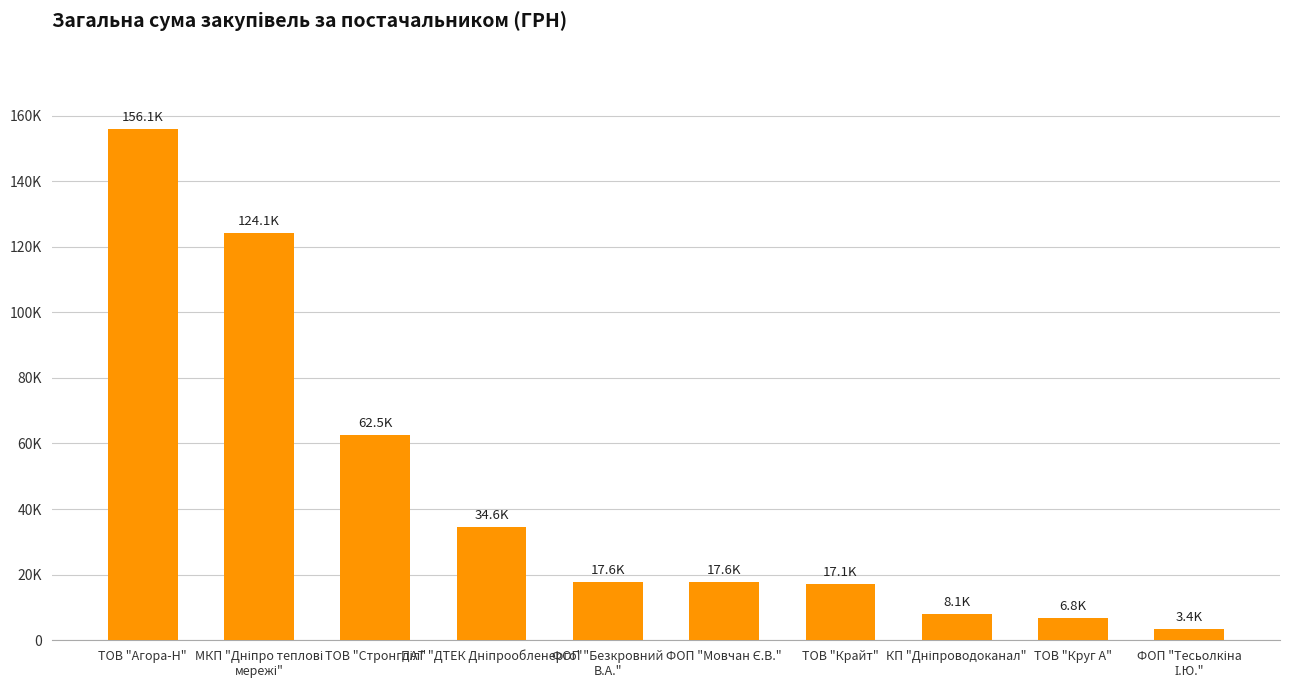

What position from the left is ФОП "Мовчан Є.В."?

6